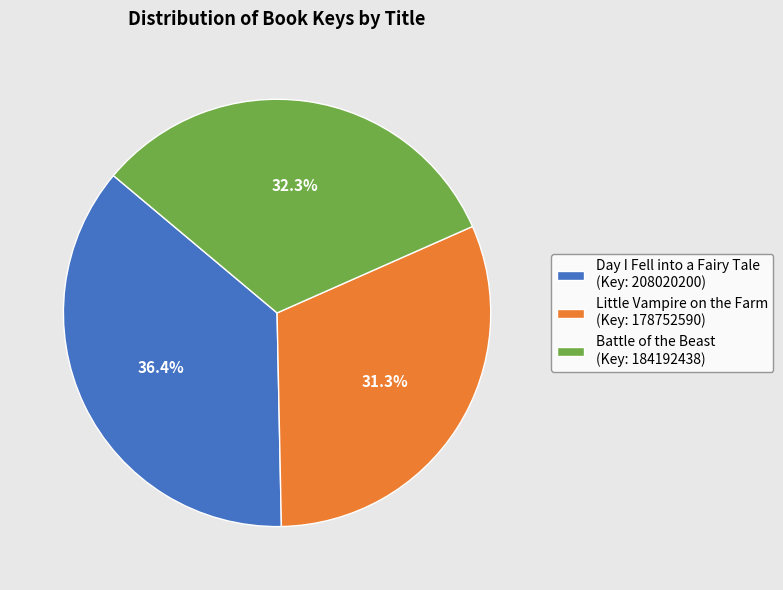

Rank the categories by value from lowest to highest.

Little Vampire on the Farm, Battle of the Beast, Day I Fell into a Fairy Tale